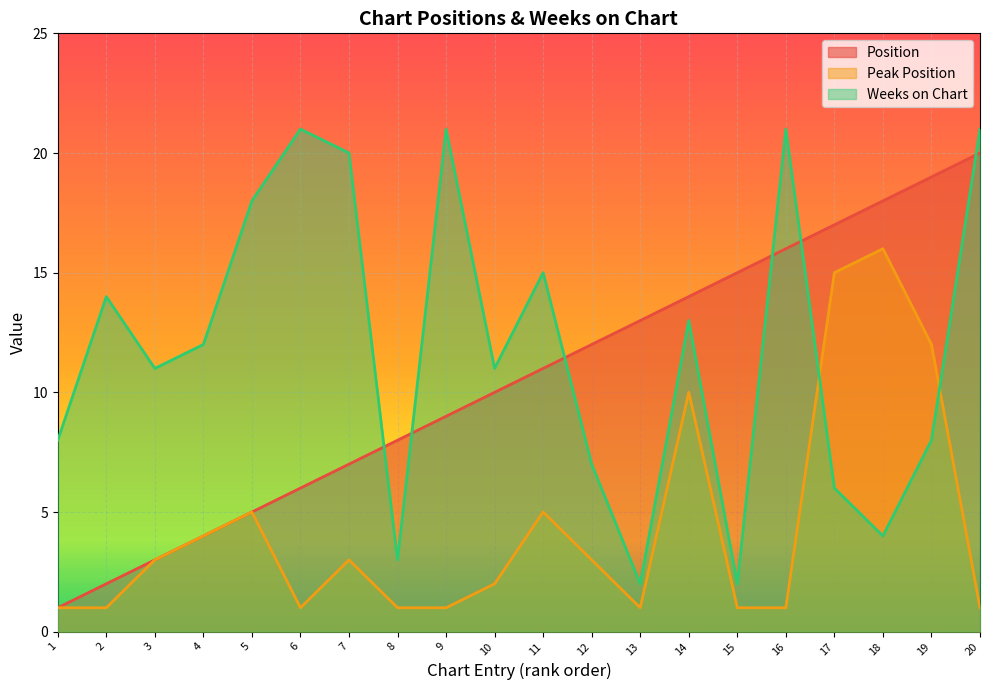

Which series changed the most between 1 and 4?

Weeks on Chart